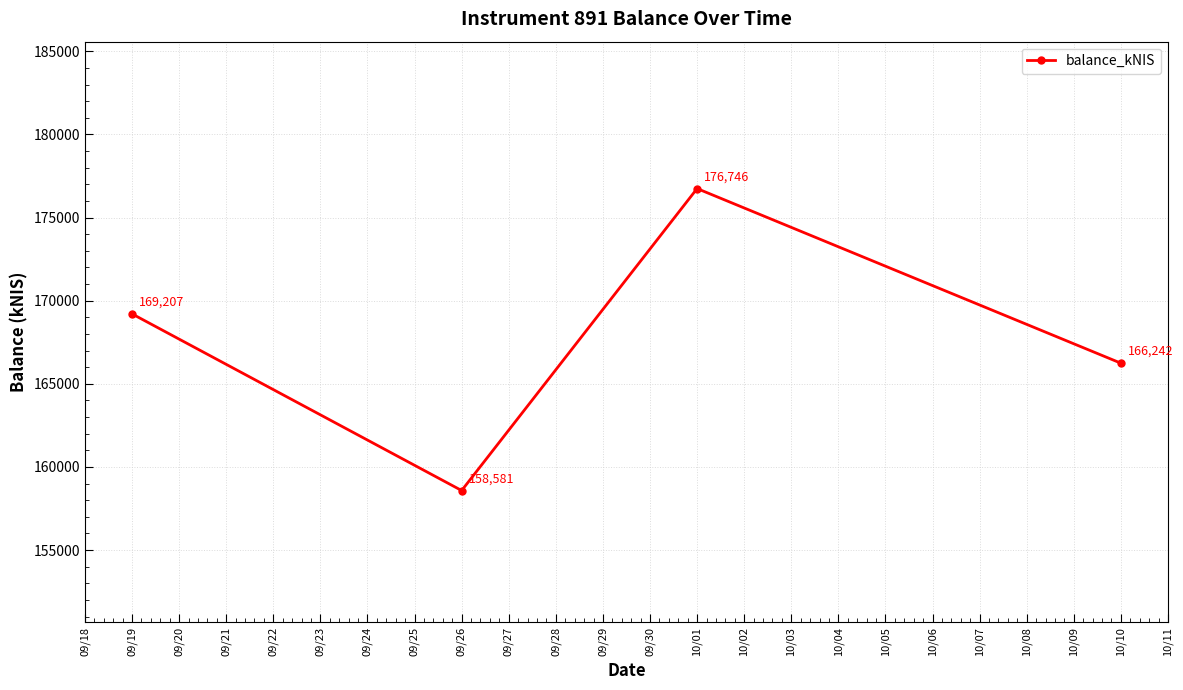

Which category has the lowest value across all series?

09/26